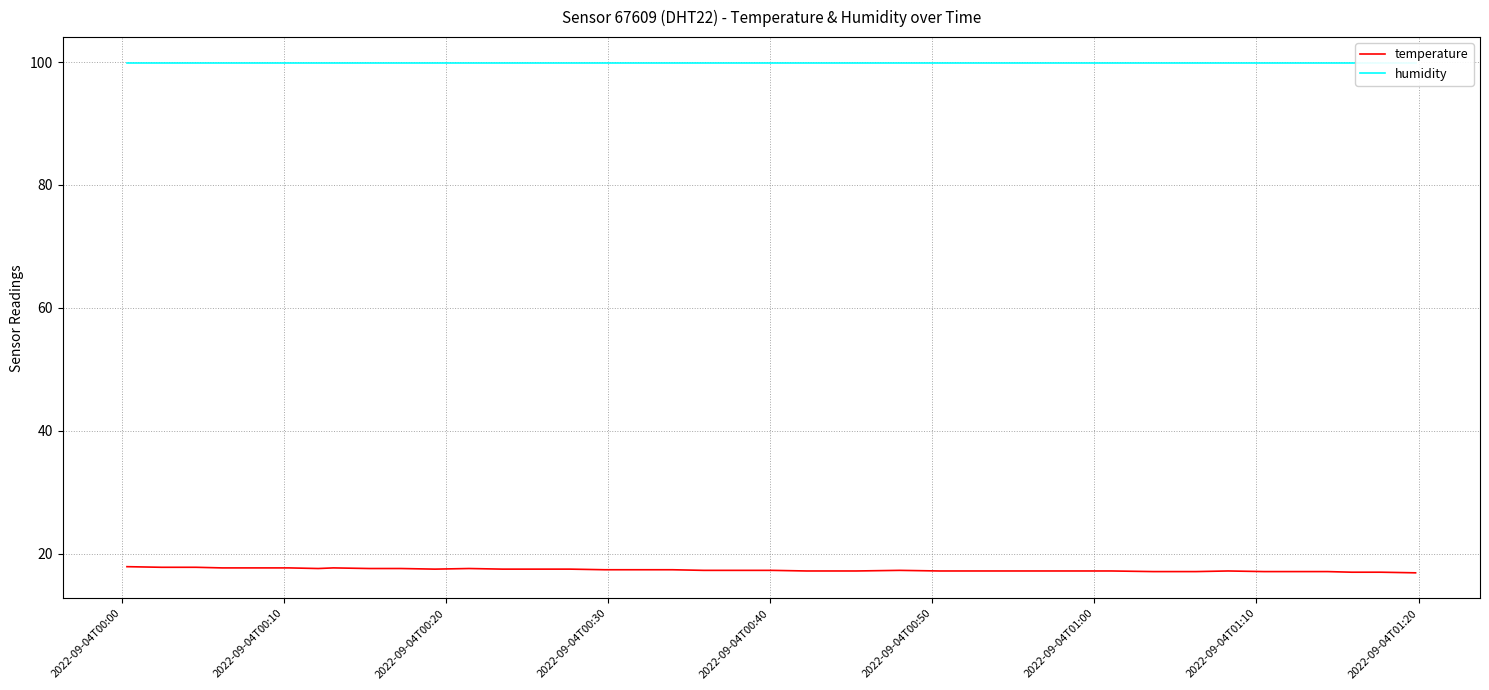

How many distinct data groups are displayed?

2